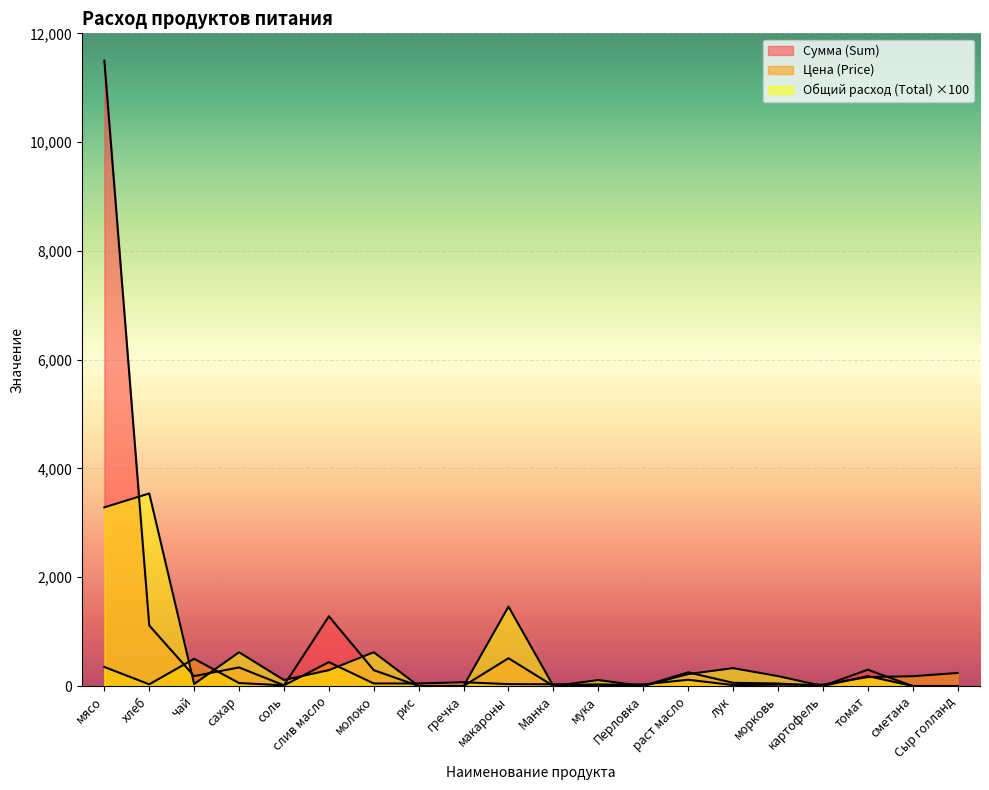

What is the value of the Цена (Price) point at the 14th from the left?

115.0